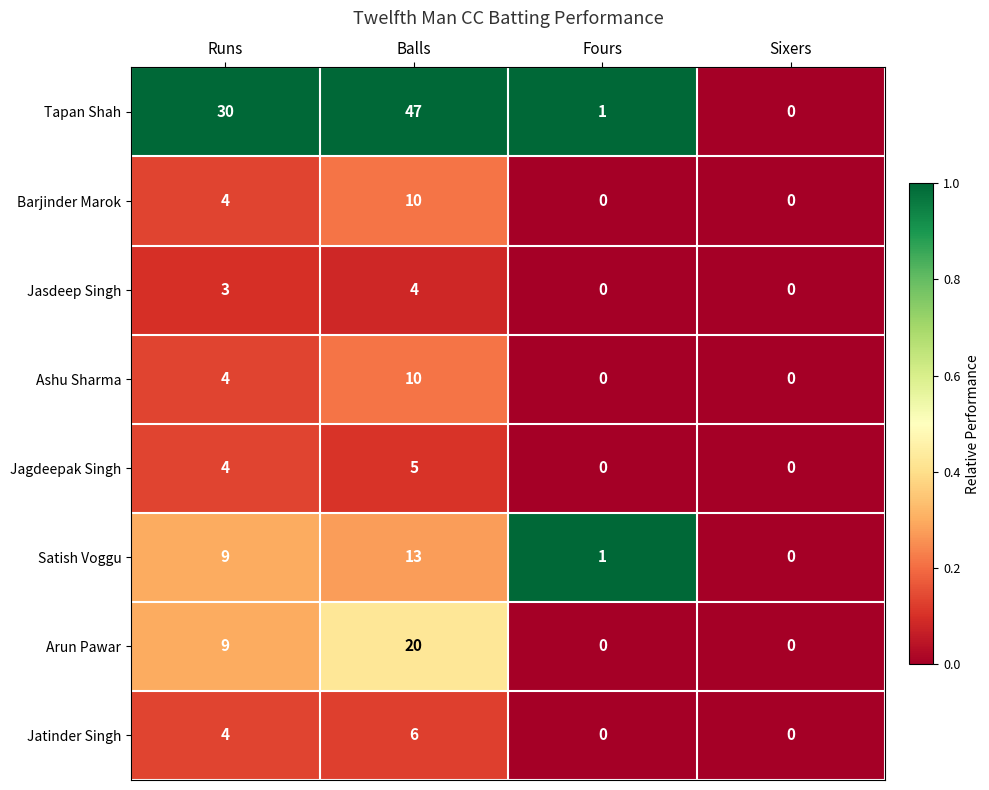

What is the greatest value displayed?

47